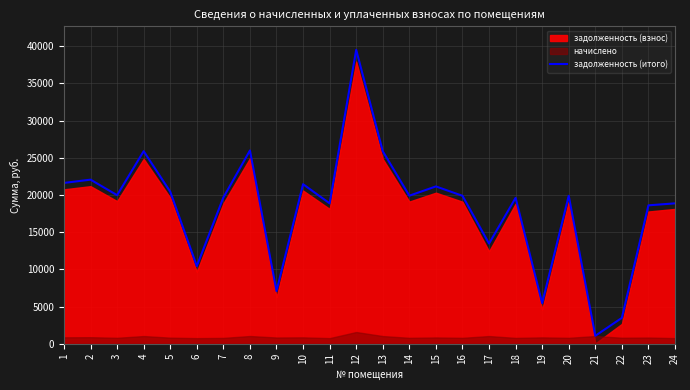

What is the difference between the maximum and minimum values?

38458.5